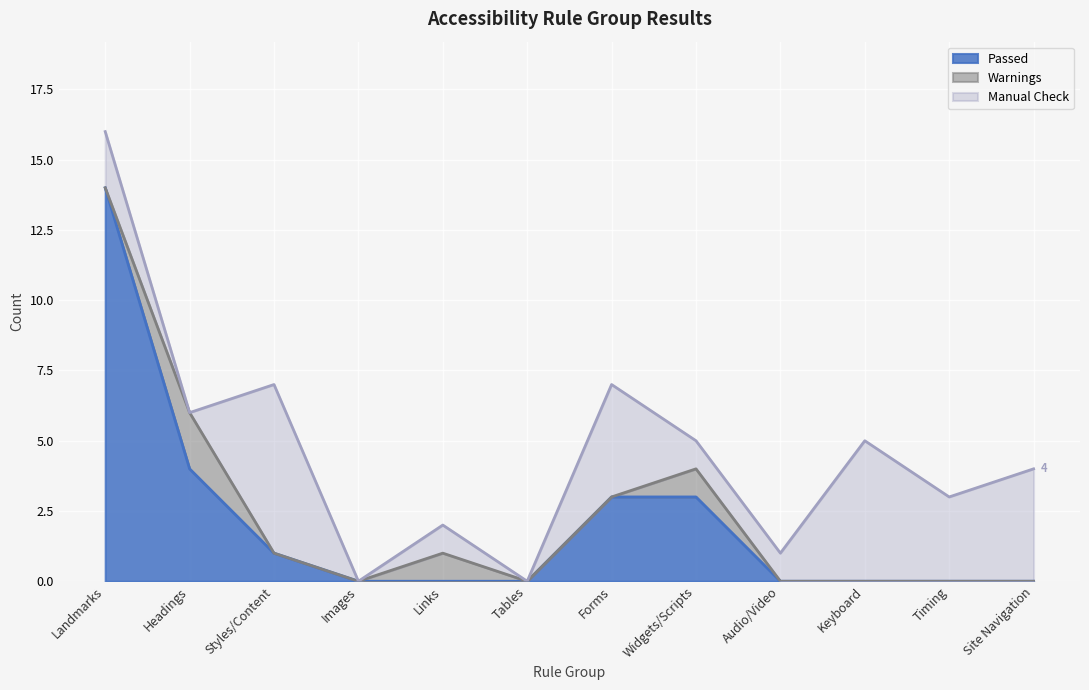

True or false: Manual Check and Warnings intersect in this chart.

True